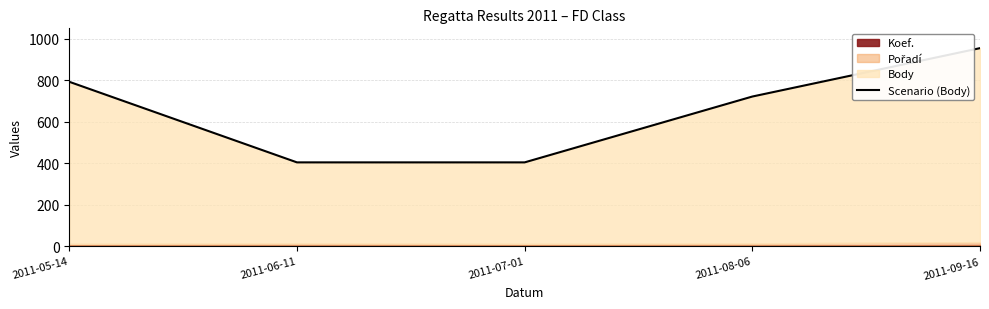

Does the chart display data point markers on the line(s)?

No